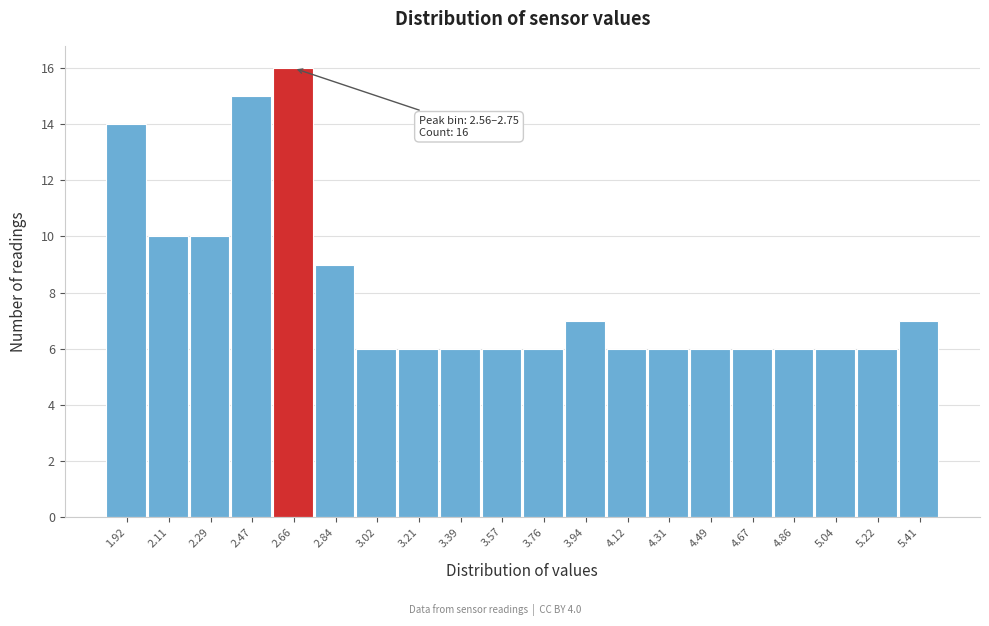

Over which range of the x-axis is the bar tallest?

2.56 to 2.74